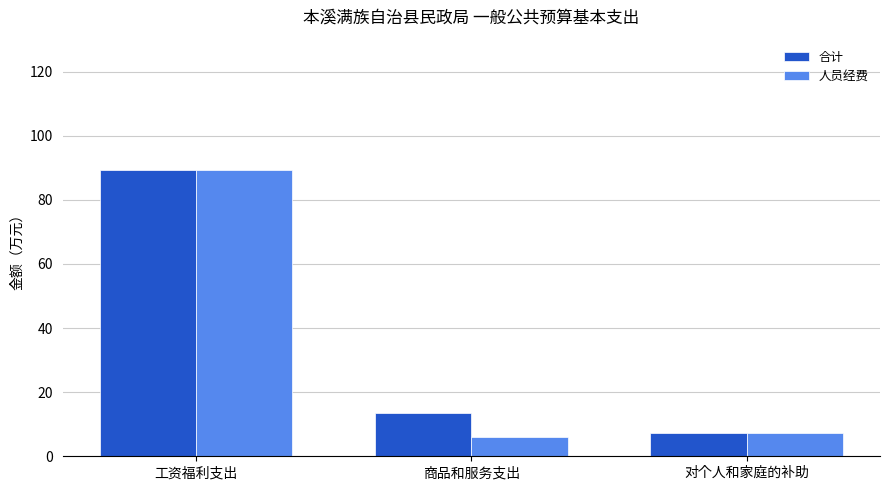

What are all the series names shown in the legend?

合计, 人员经费